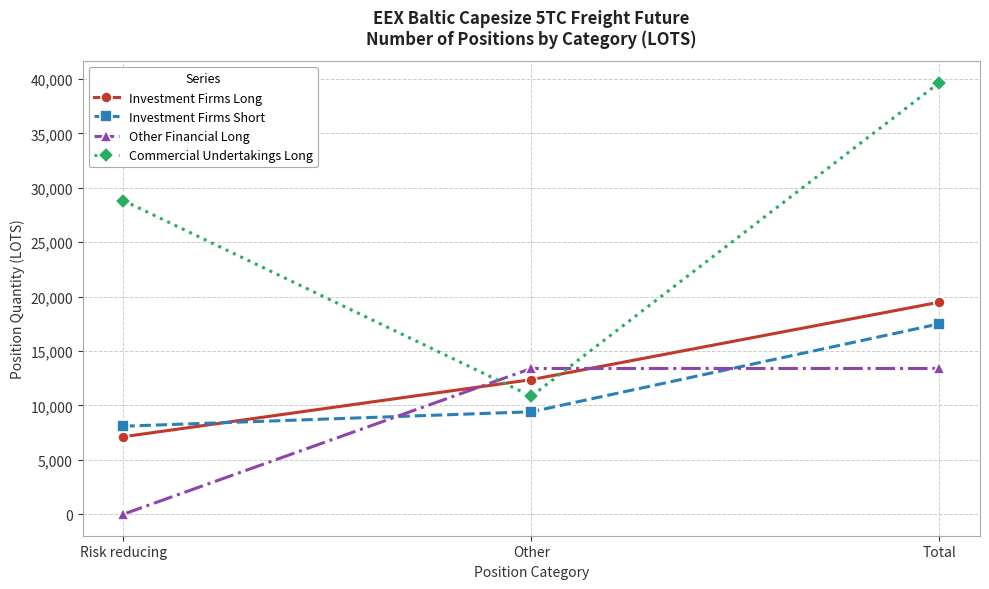

What are all the series names shown in the legend?

Investment Firms Long, Investment Firms Short, Other Financial Long, Commercial Undertakings Long